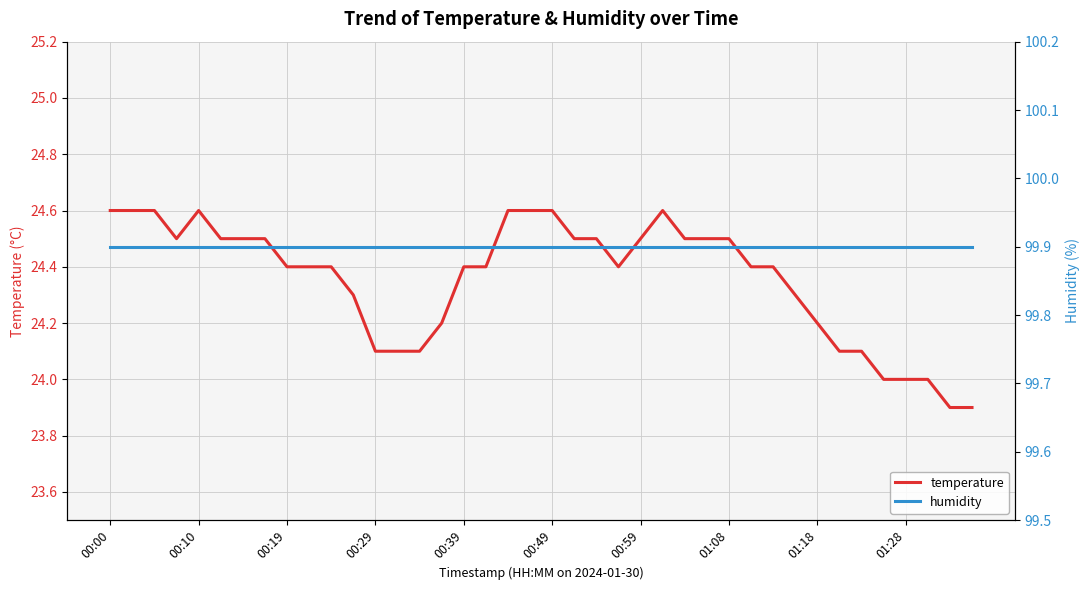

What is the difference between the highest and lowest values at 29?

75.5